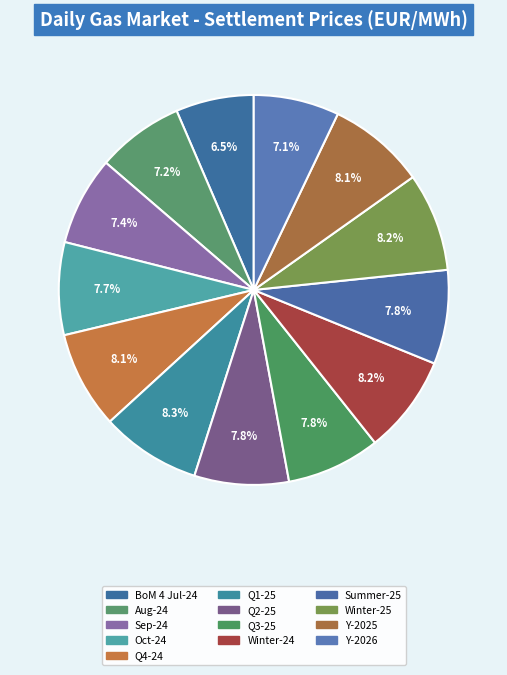

Is it true that Winter-25 is 15% of the pie?

False